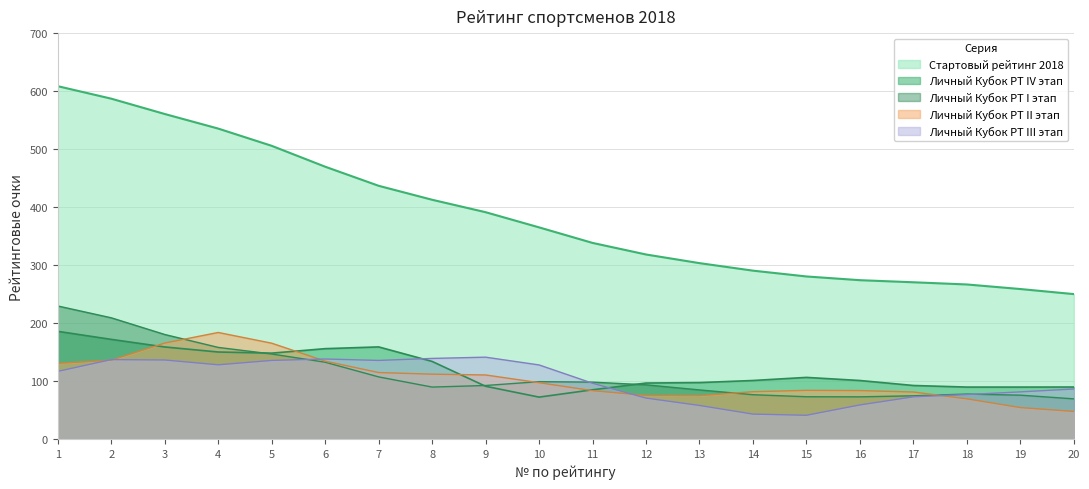

Which category has the highest value in the Личный Кубок РТ I этап series?

1